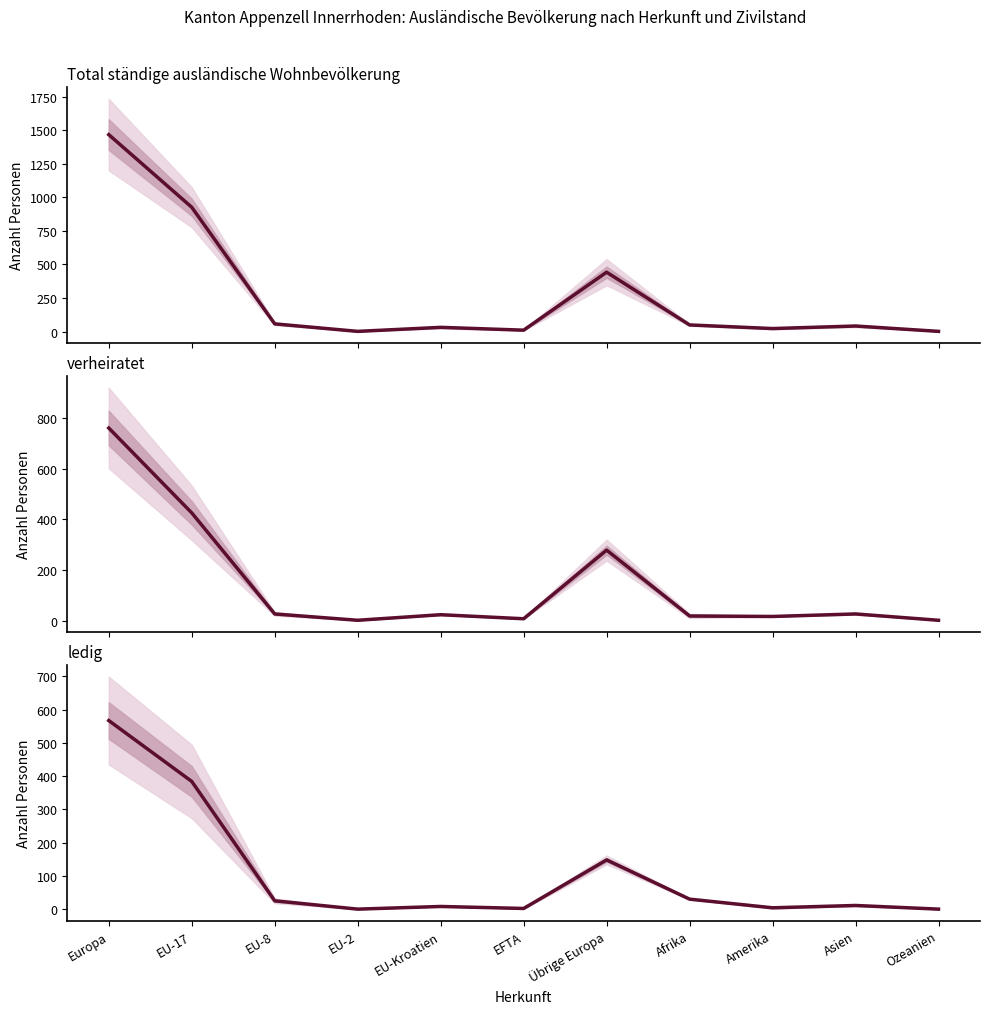

The value of verheiratet at EU-2 is 0. True or false?

False